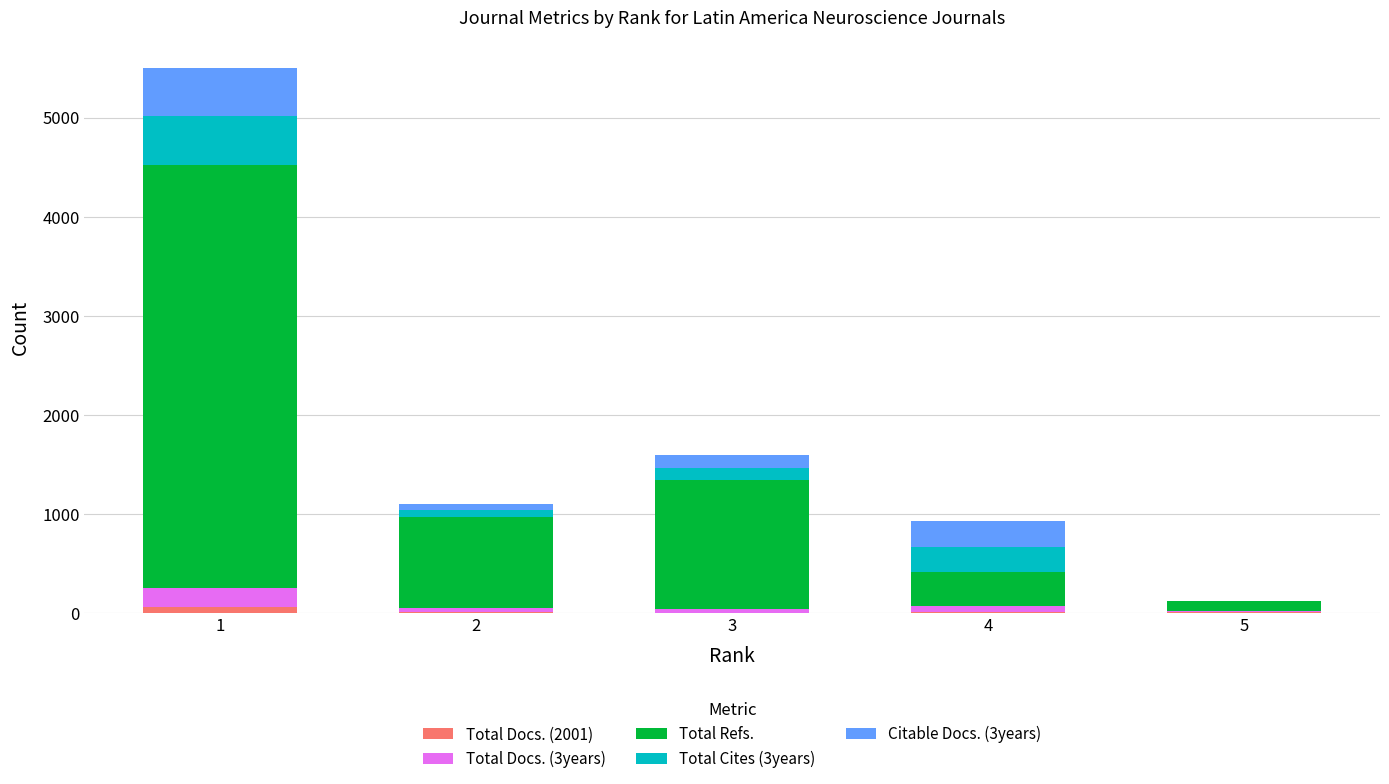

Is it true that Total Cites (3years) equals 121 at 2?

False